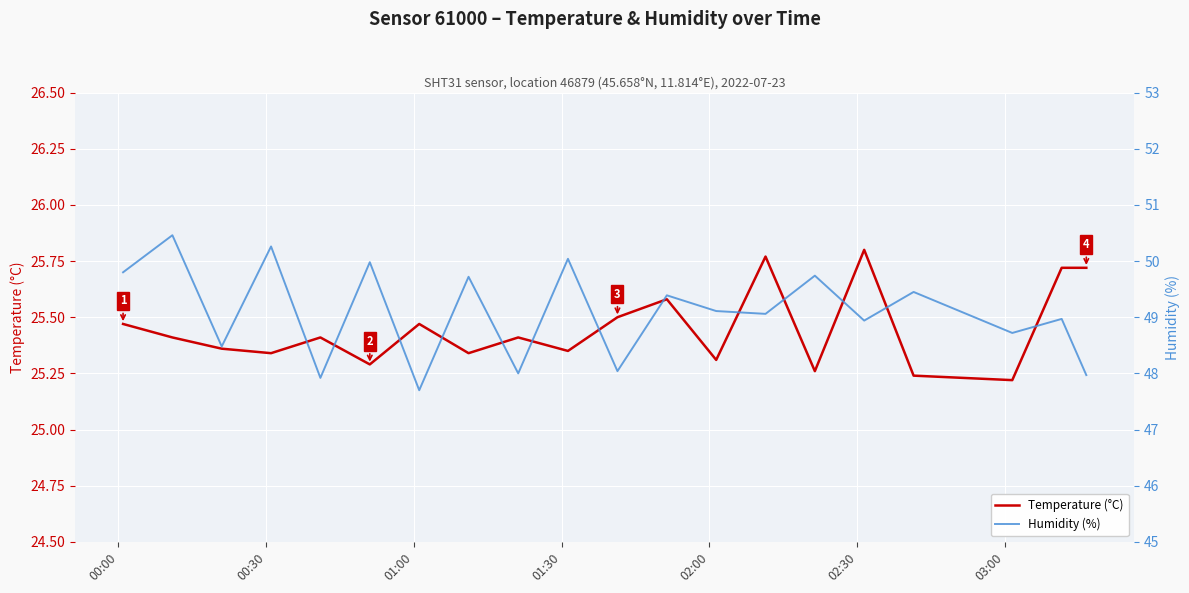

Rank the series by their average value, from lowest to highest.

Temperature (°C), Humidity (%)